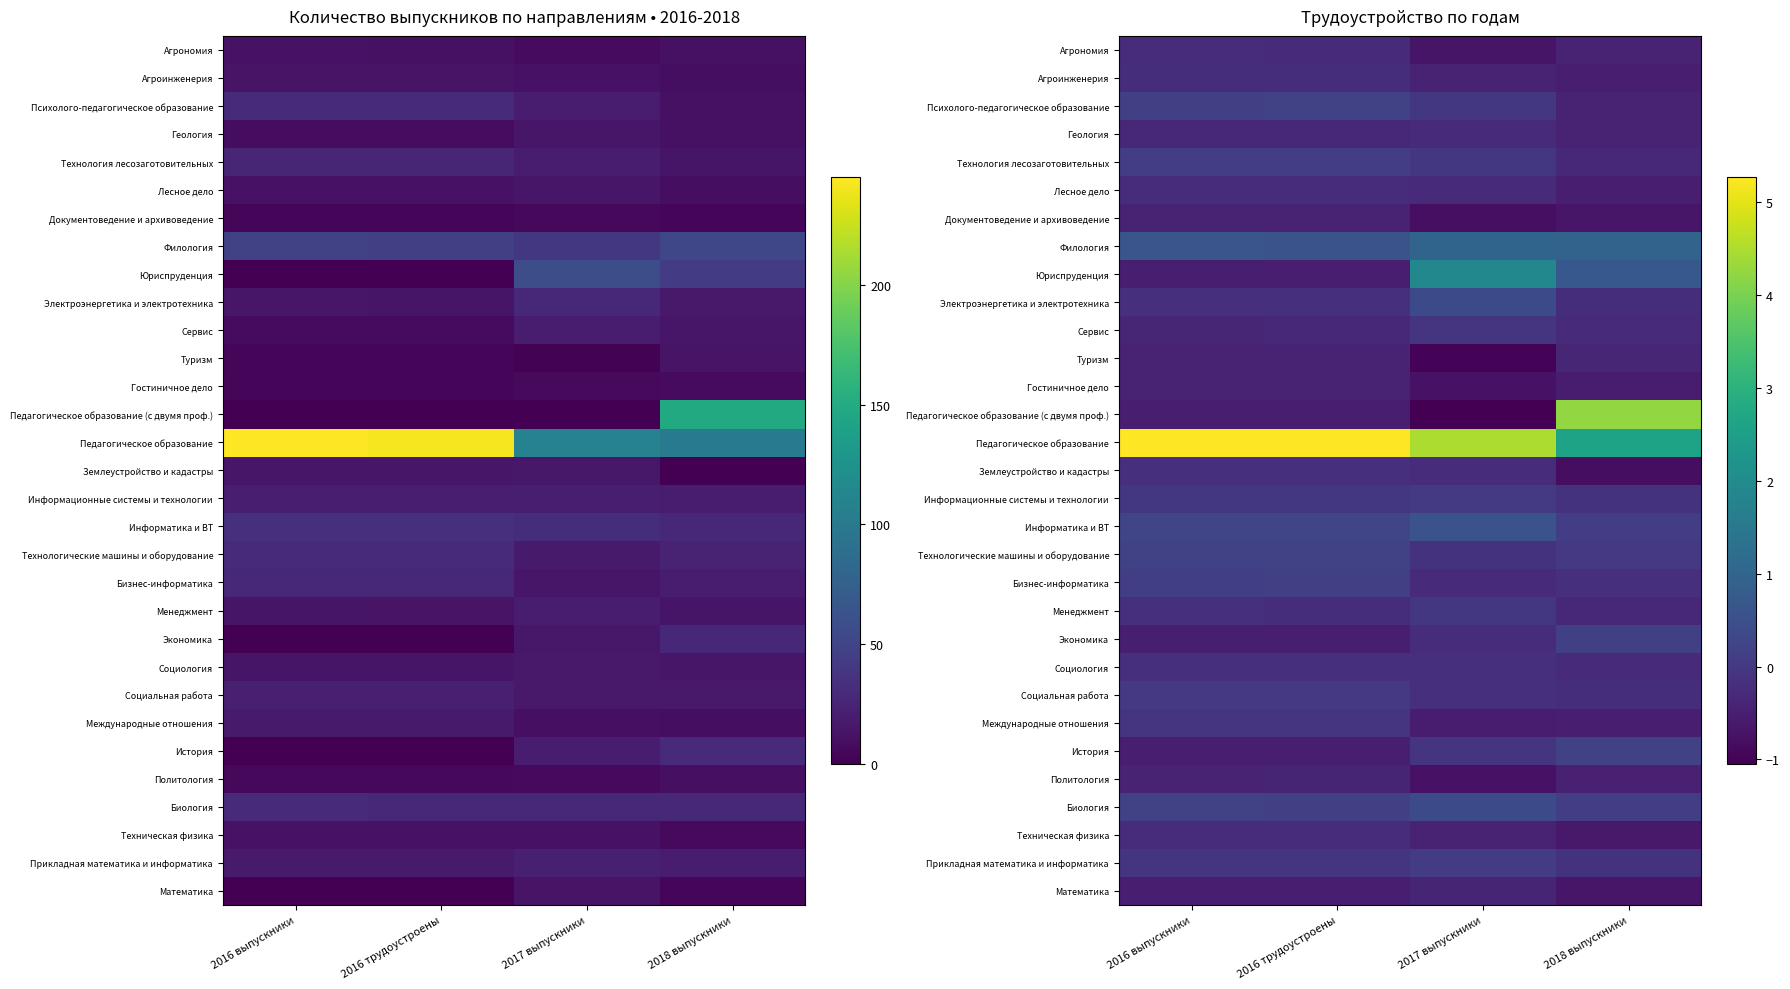

Between 2016 трудоустроены and 2018 выпускники, which is larger?

2016 трудоустроены